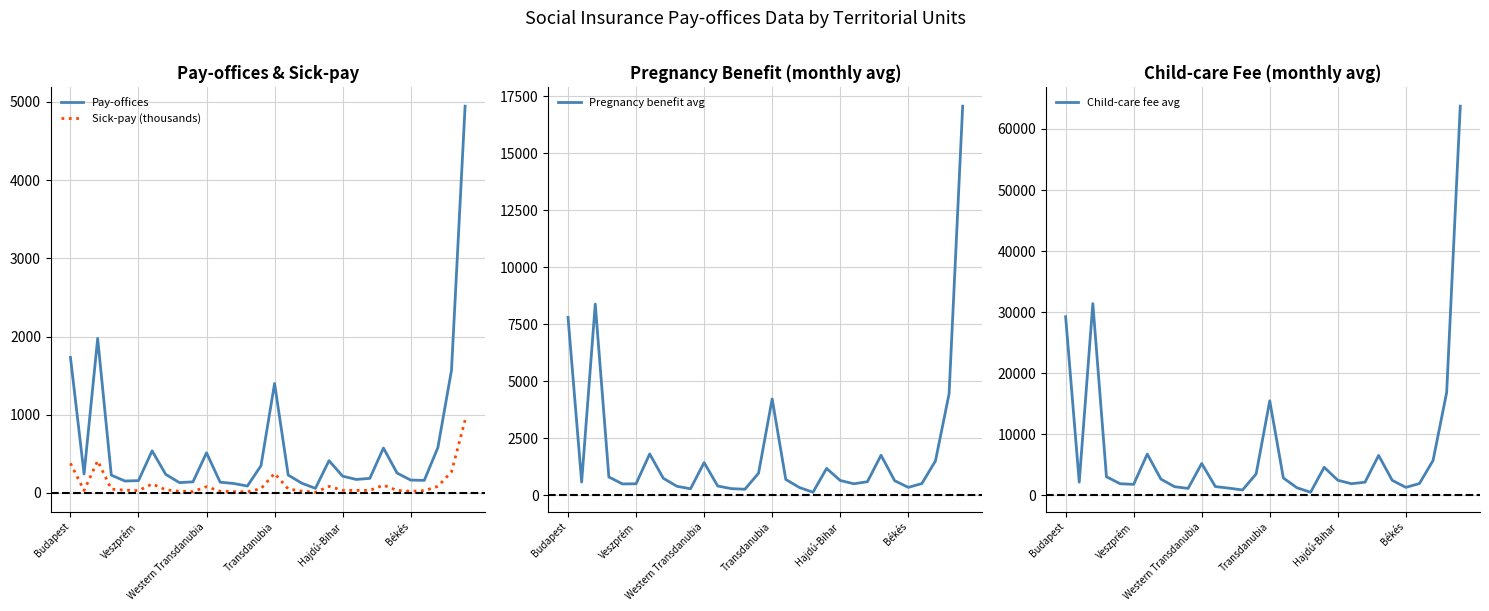

Which series has the widest spread of values?

Child-care fee avg